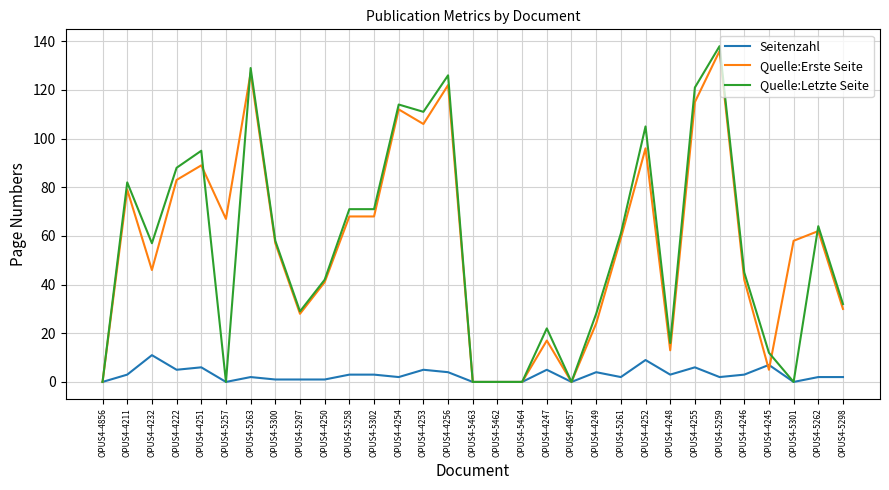

The value of Quelle:Letzte Seite at OPUS4-5262 is 64. True or false?

True